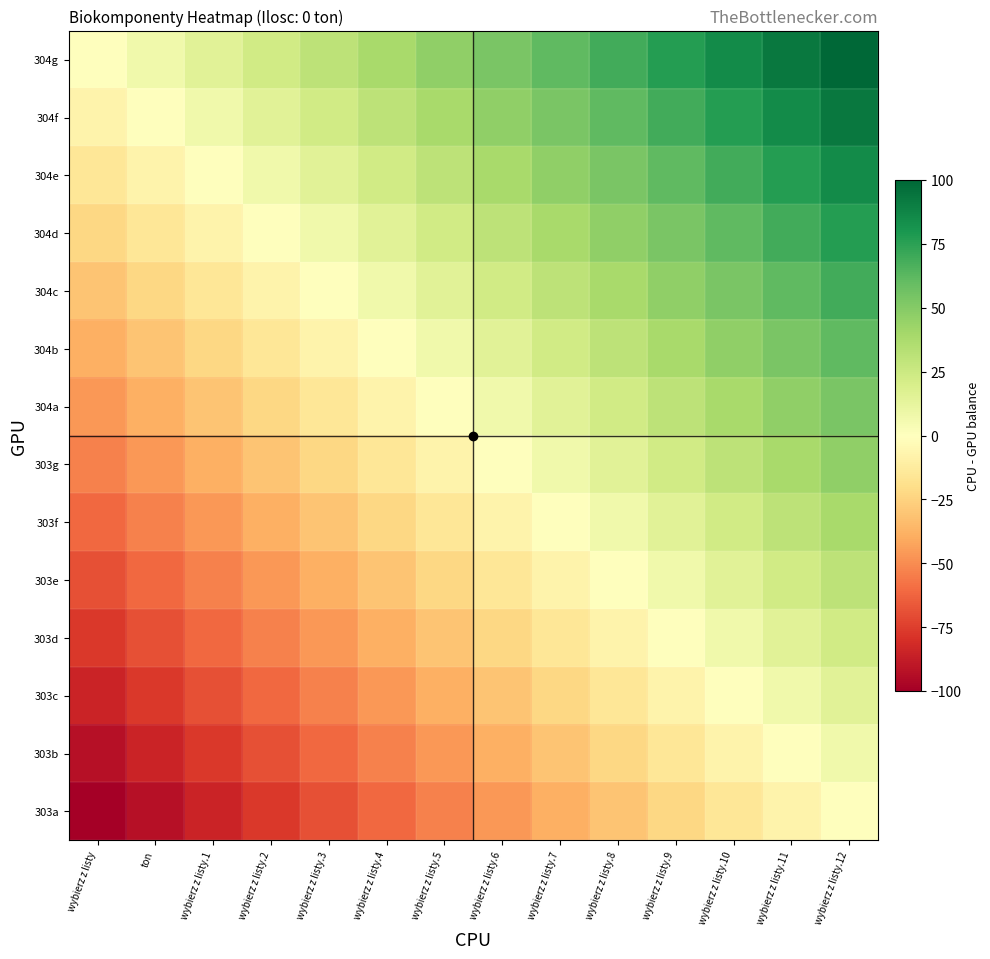

At how many categories does at least one series exceed 50?

7